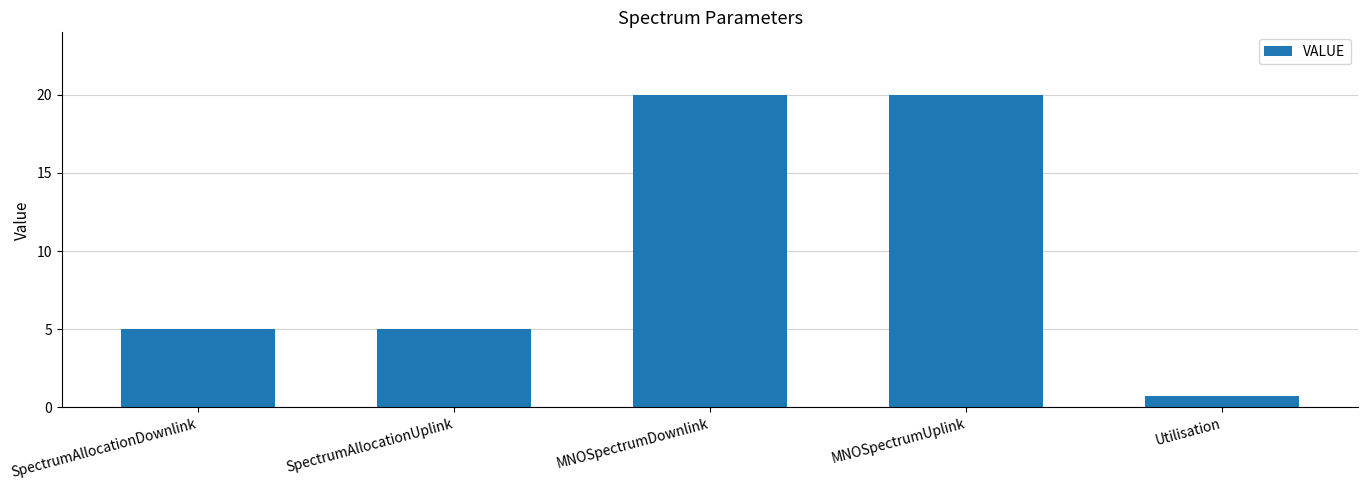

What is the sum of the values at SpectrumAllocationDownlink and MNOSpectrumDownlink?

25.0